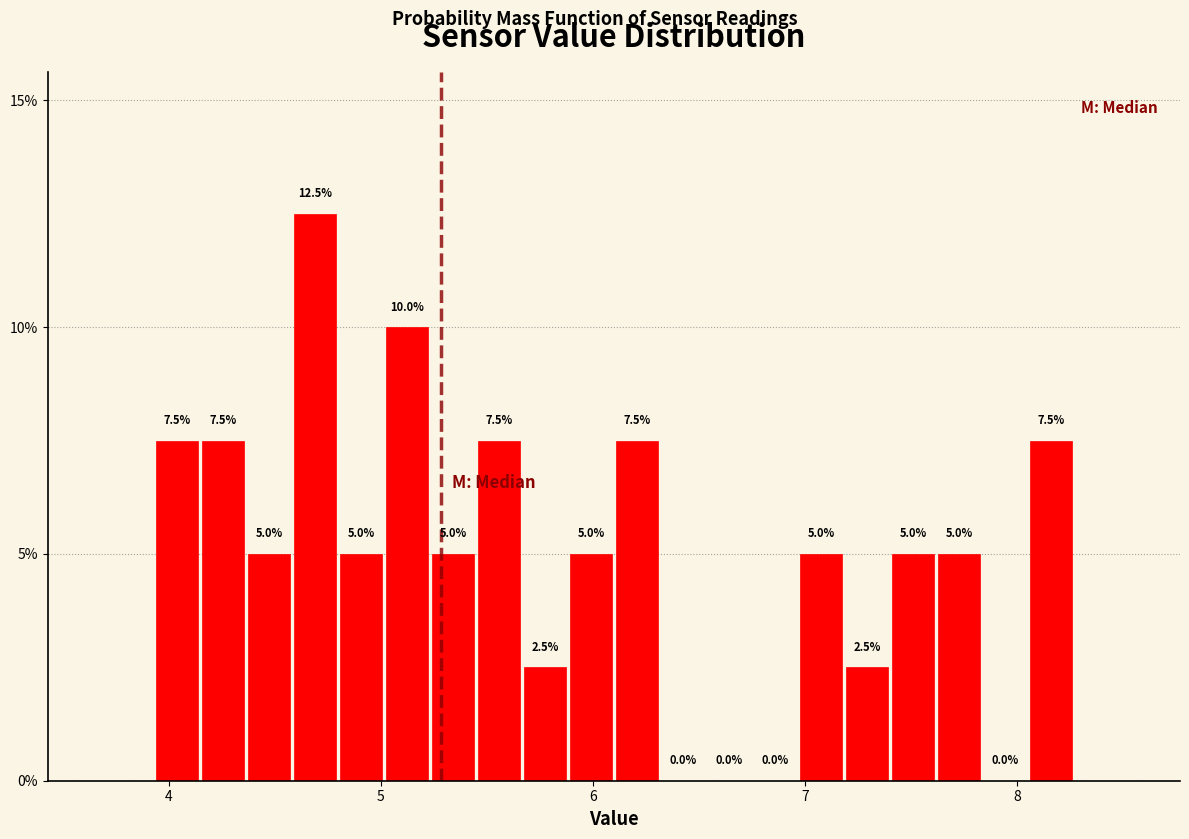

Read against the x-axis, roughly where is the centre of the tallest bar?

4.7